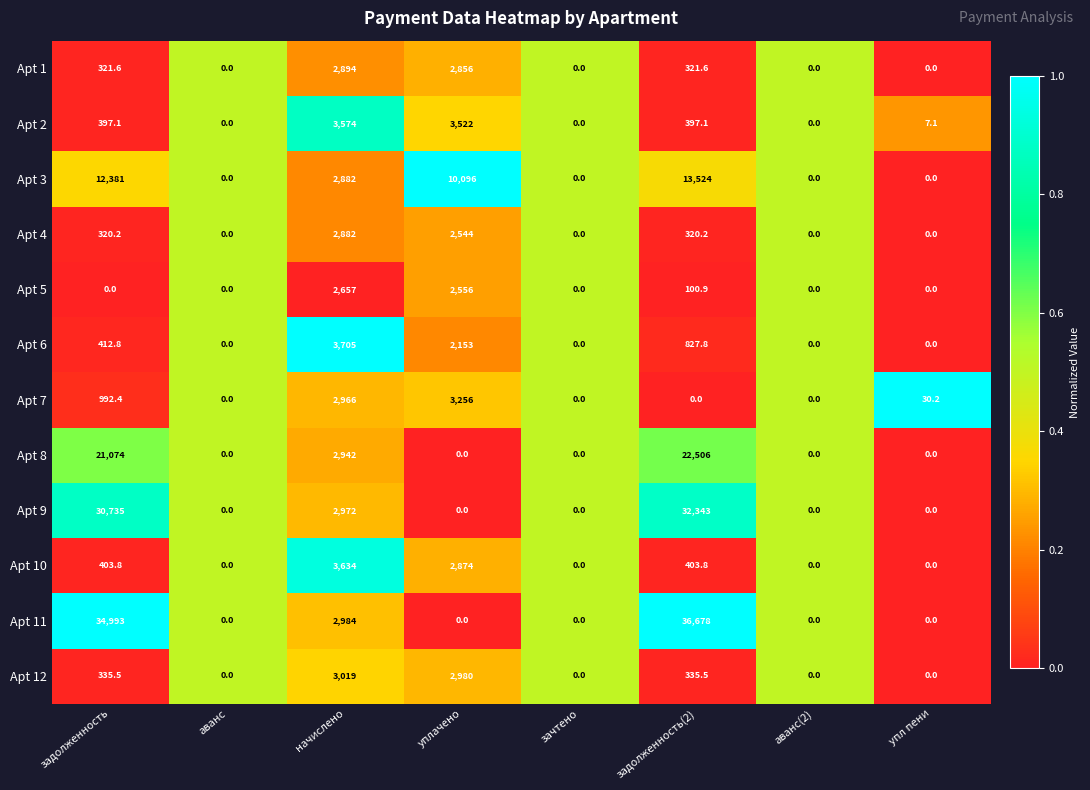

Is the value of Apt 4 at аванс greater than the value of Apt 12 at задолженность(2)?

No